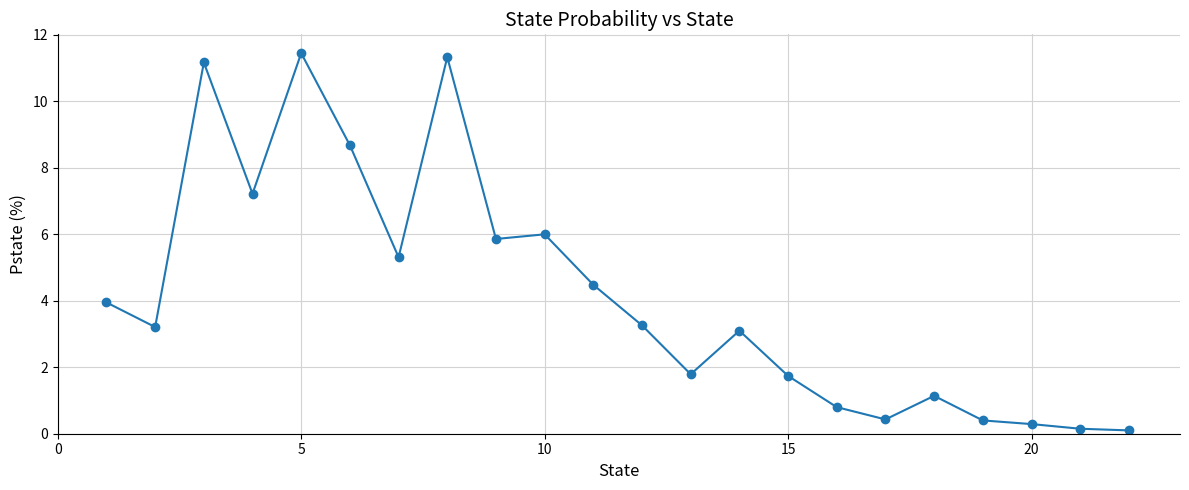

How many categories are shown in the chart?

22